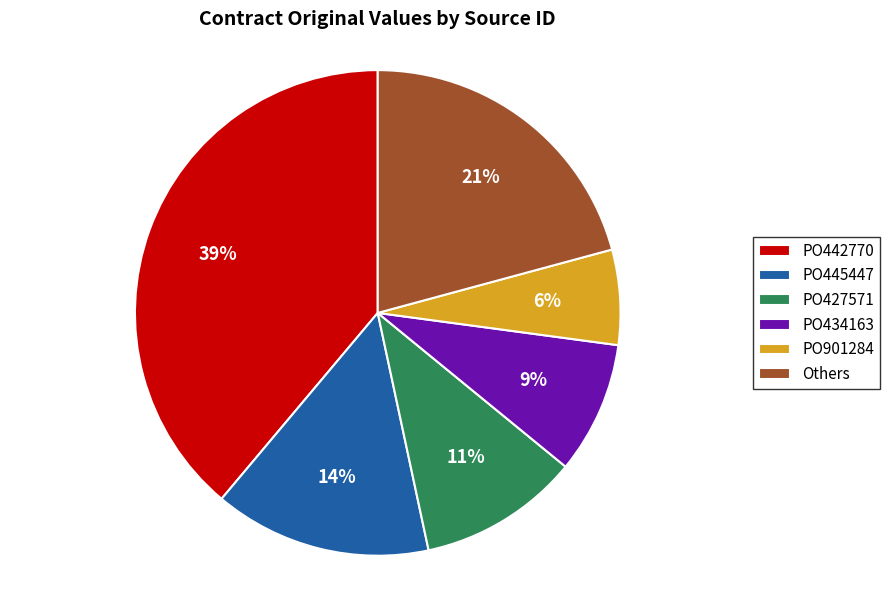

Combined, do PO445447 and PO427571 account for over 50%?

No